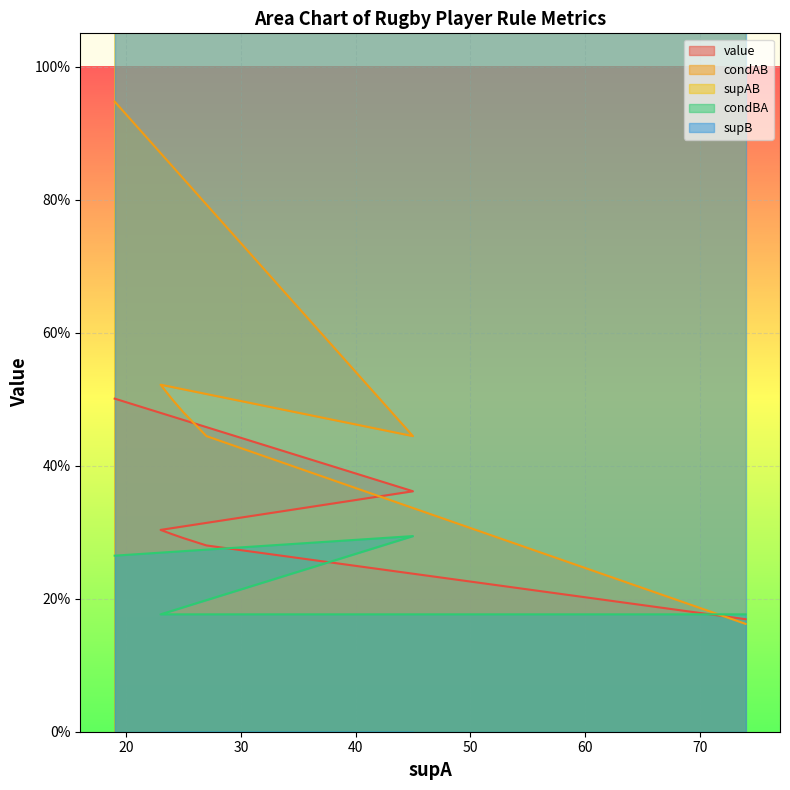

True or false: supAB has a value of 12.0 at 23.

True